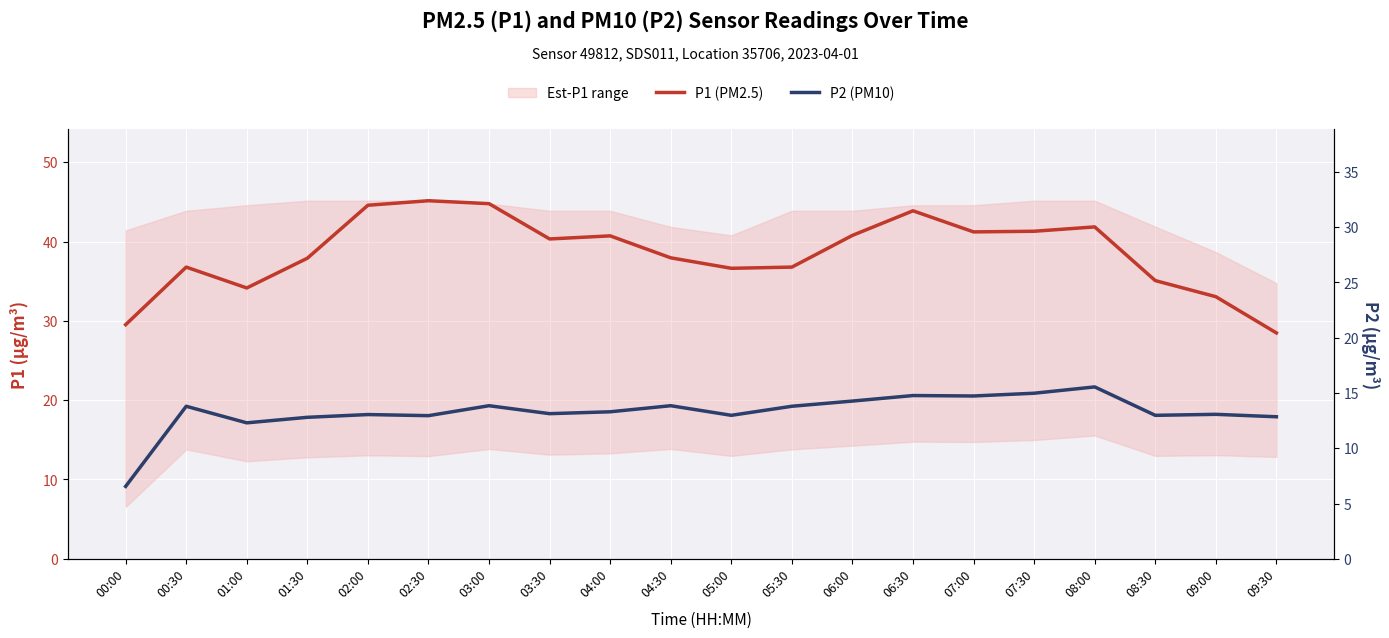

List the series in order of their peak value, lowest first.

P2 (PM10), P1 (PM2.5)